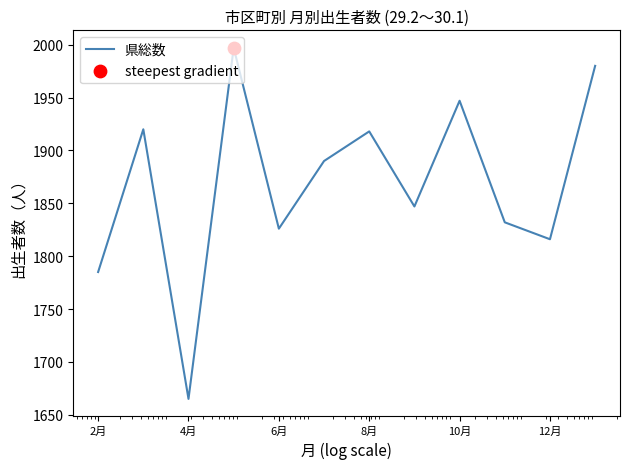

What is the smallest value displayed?

1665